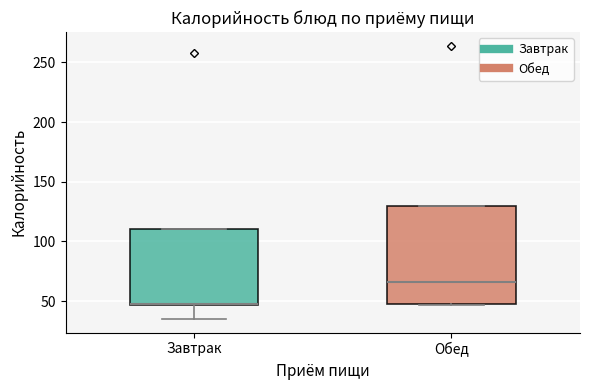

Comparing the boxes themselves (not the whiskers), which one is the tallest?

Обед